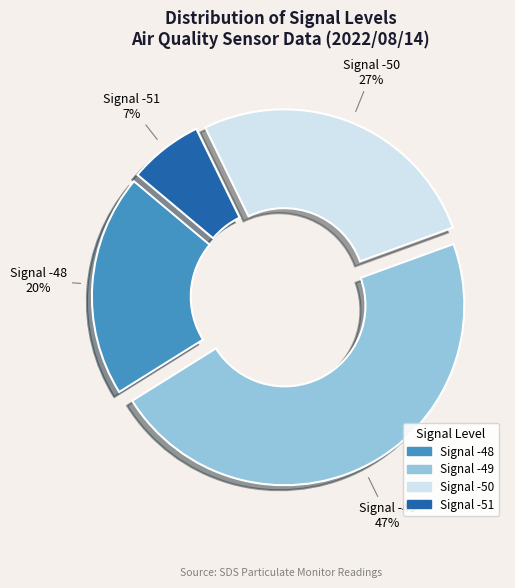

Does any single category account for the majority?

No